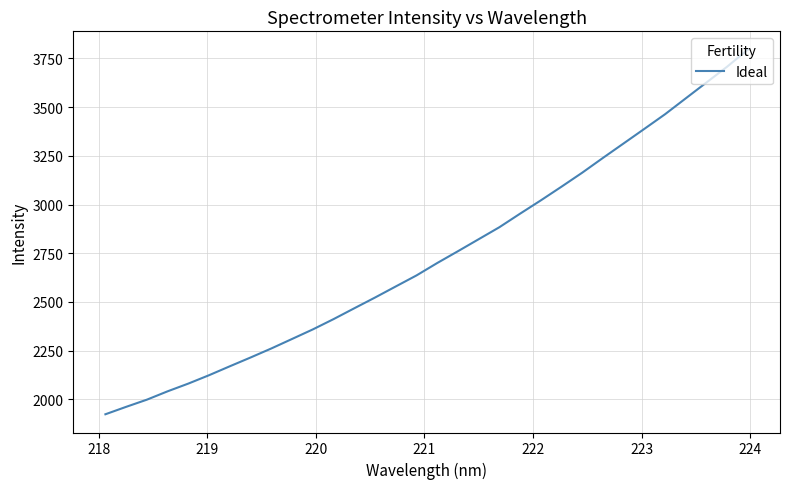

How many lines are shown in the chart?

1